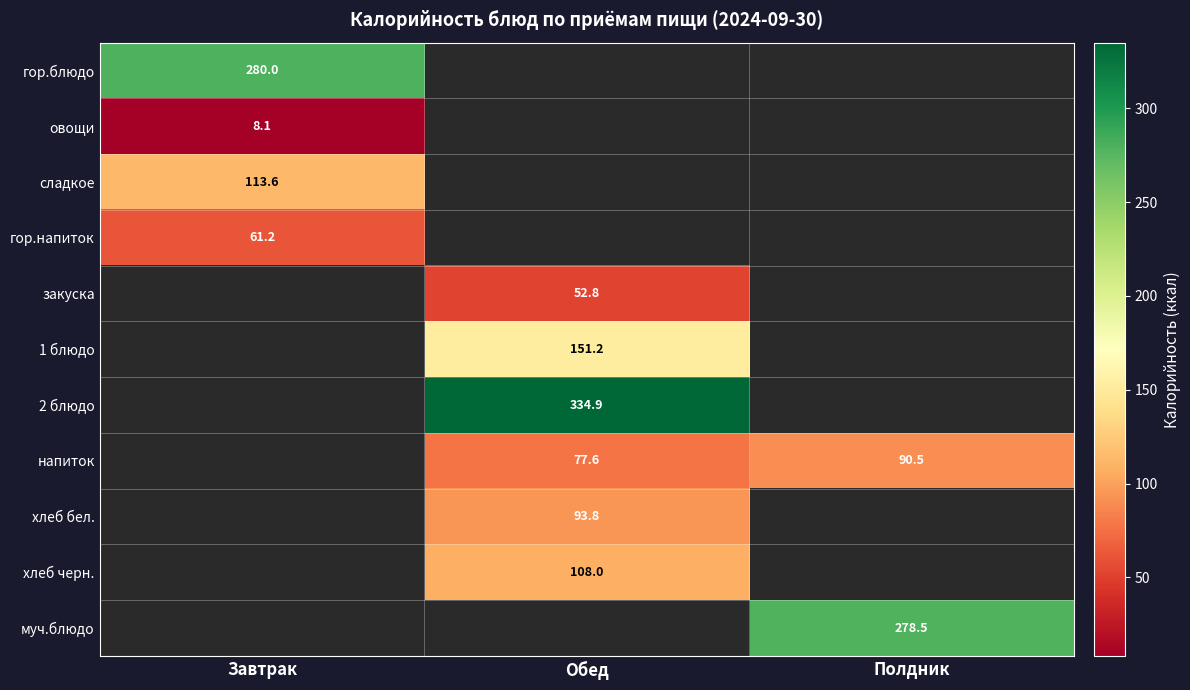

Between Обед and Полдник, which series saw the biggest shift?

напиток